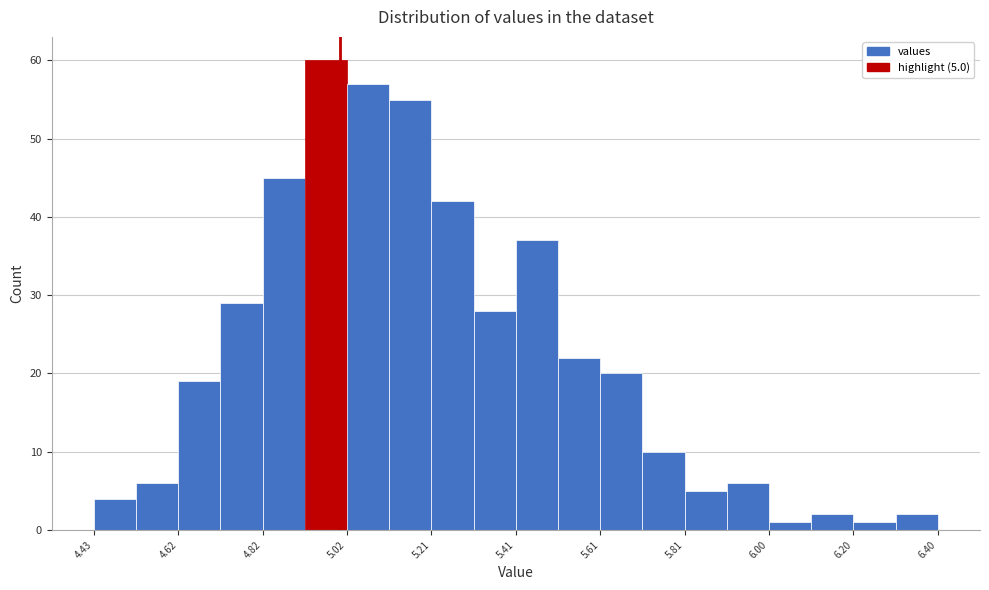

Over which range of the x-axis is the bar tallest?

4.92 to 5.02